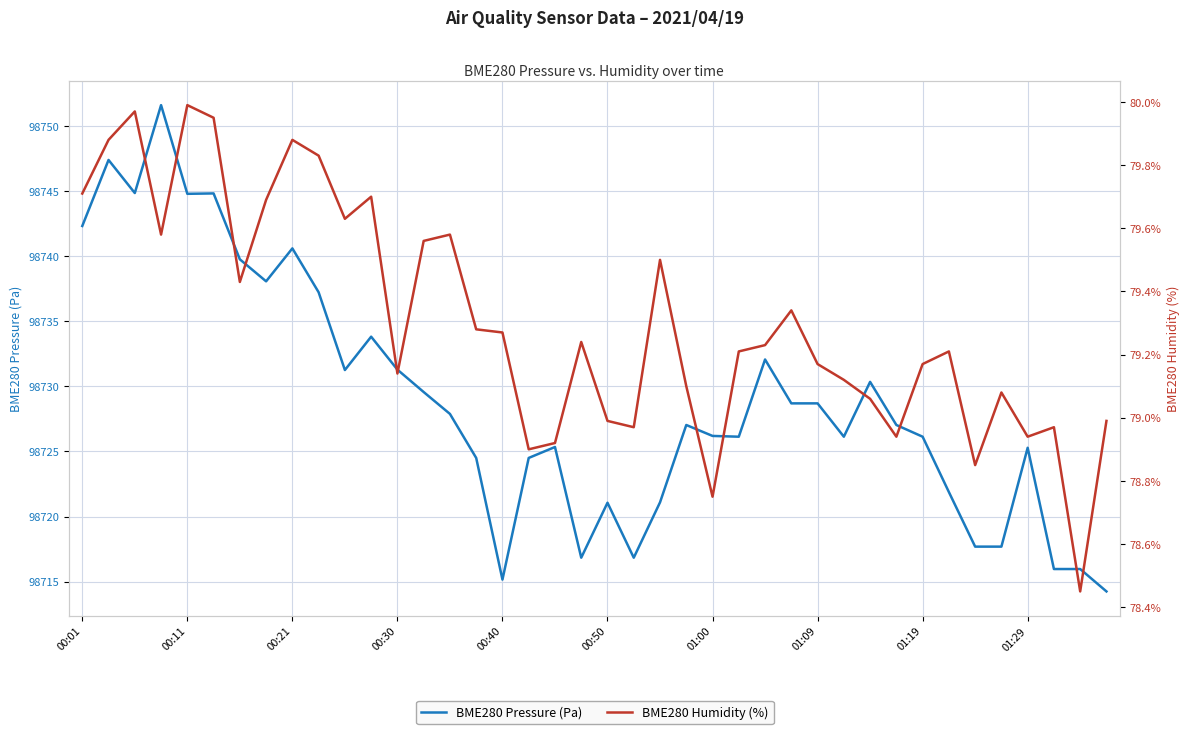

Is it true that BME280 Humidity (%) equals 39.6 at 00:21?

False